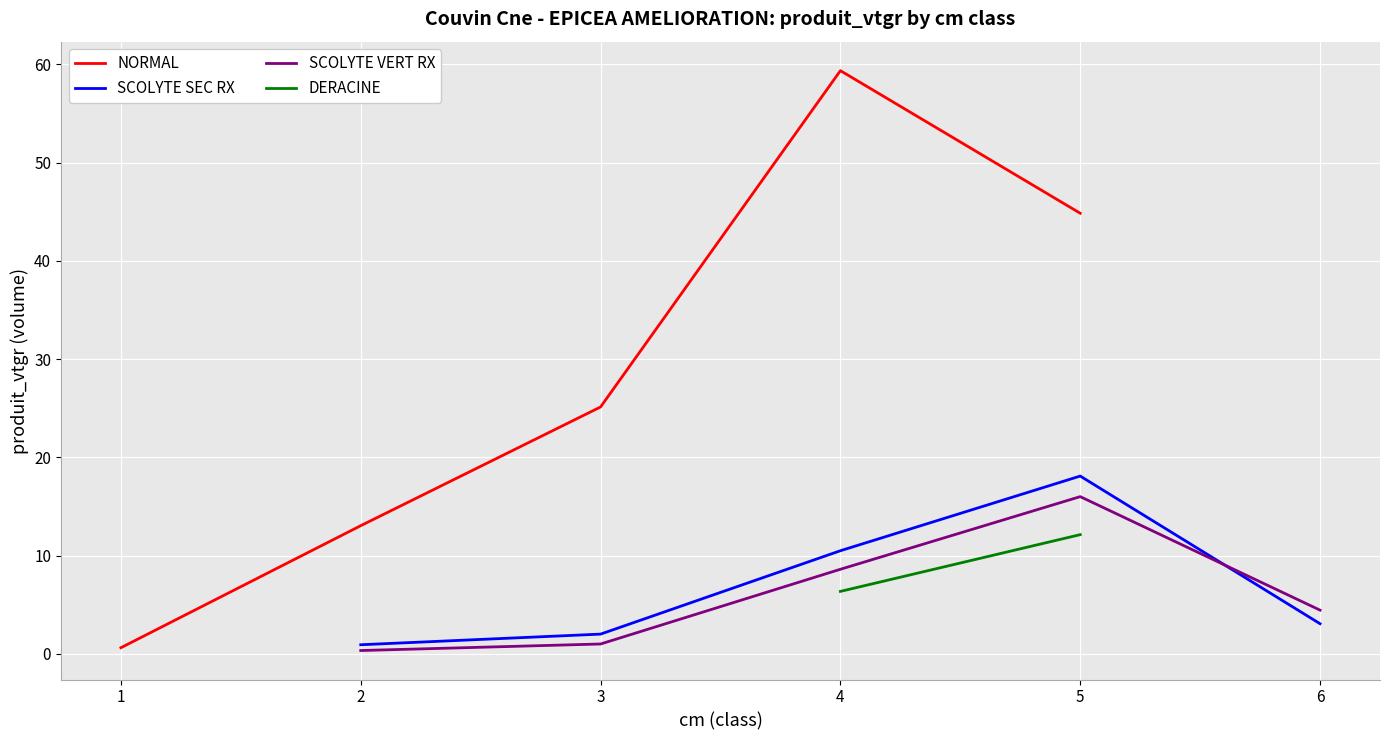

True or false: SCOLYTE SEC RX and DERACINE intersect in this chart.

False